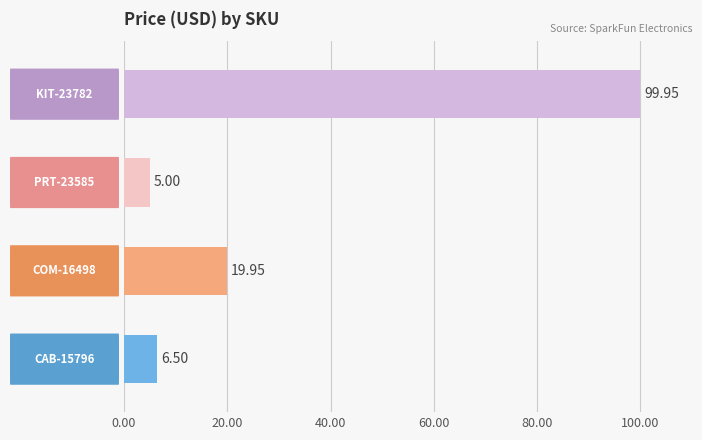

What is the average value?

32.9